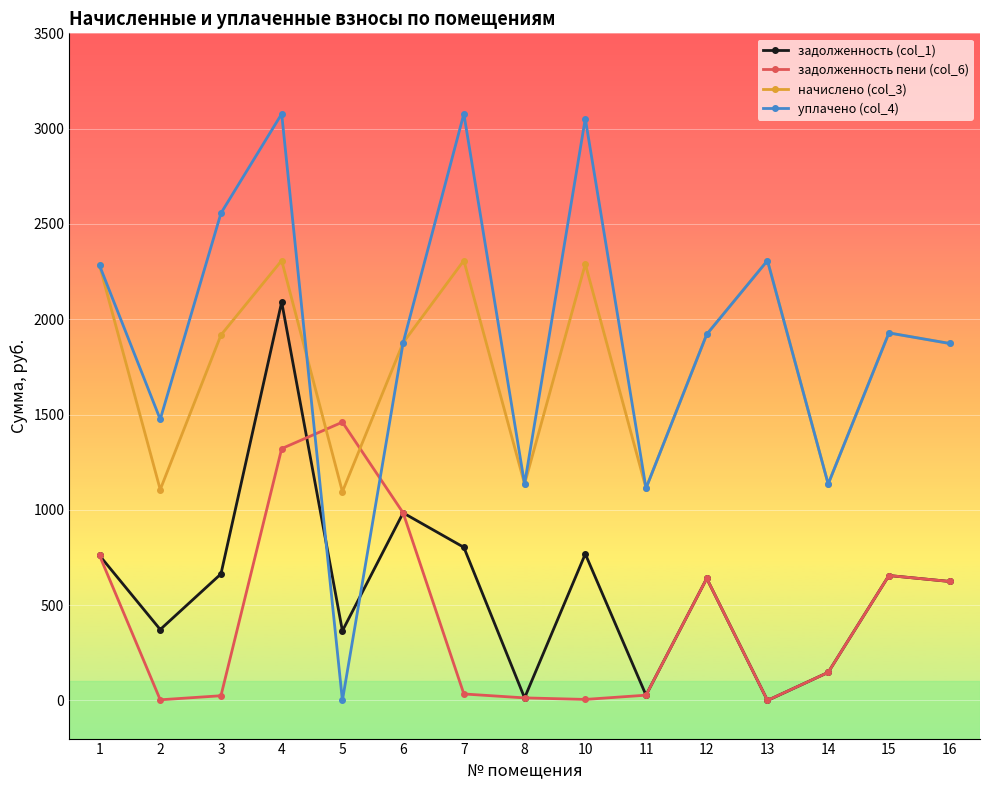

List the series in order of their peak value, highest first.

уплачено (col_4), начислено (col_3), задолженность (col_1), задолженность пени (col_6)